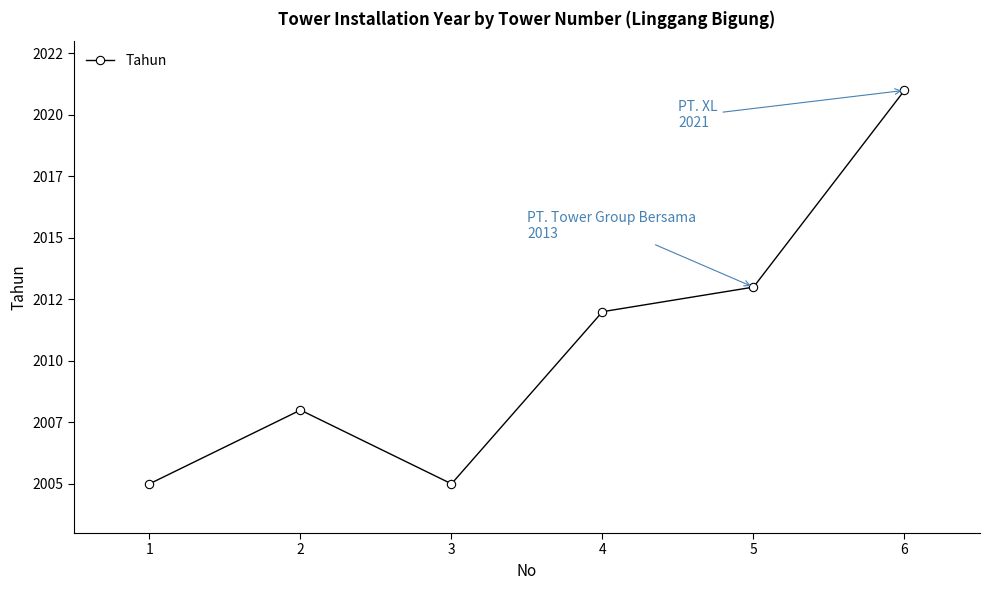

Rank the categories by value from highest to lowest.

6, 5, 4, 2, 1, 3